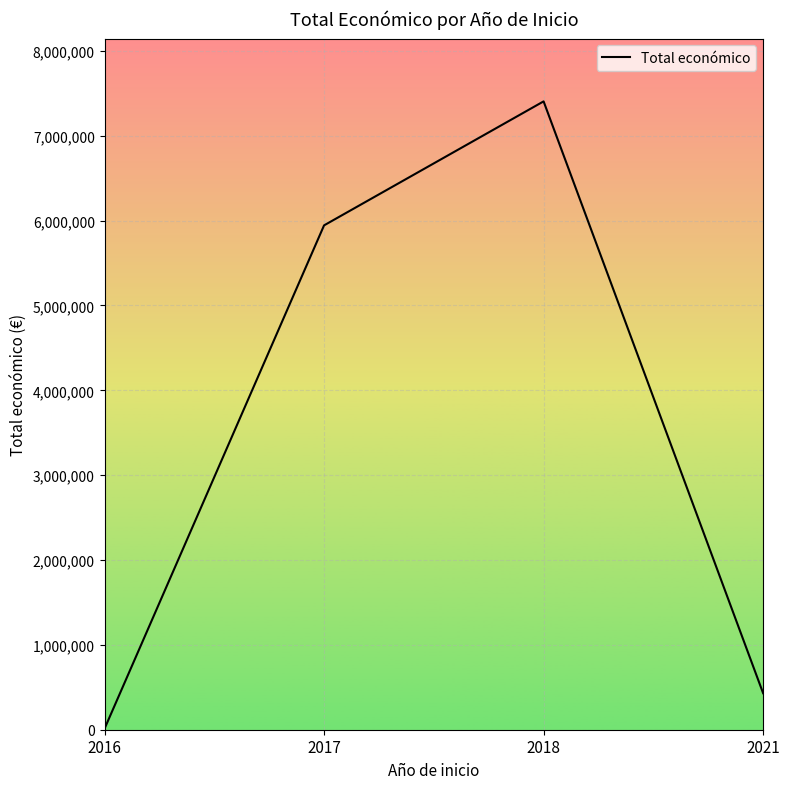

Does the chart have visible grid lines?

Yes